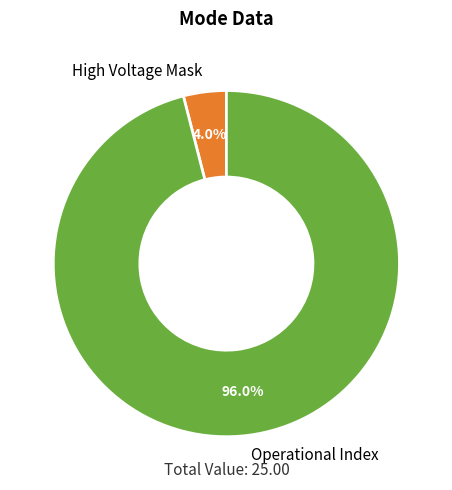

Which category has the smallest portion of the pie?

High Voltage Mask